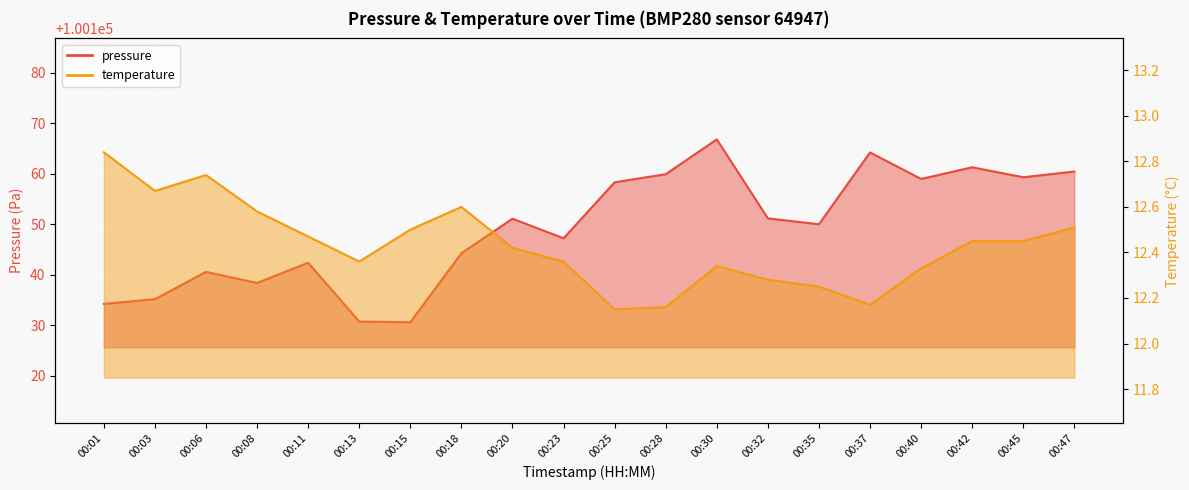

Where is temperature nearest to the value 12?

00:25